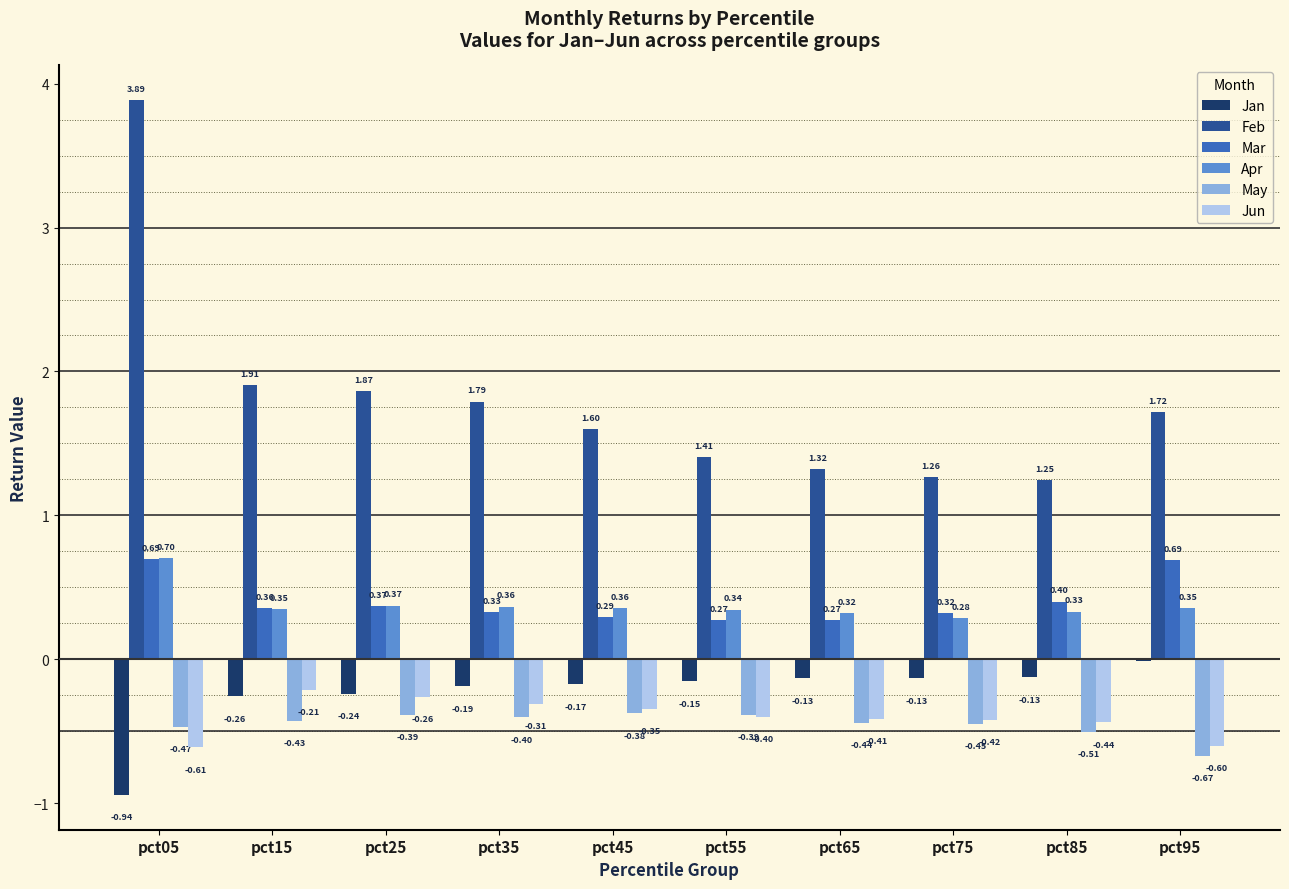

At which category is the sum across all series the highest?

pct05